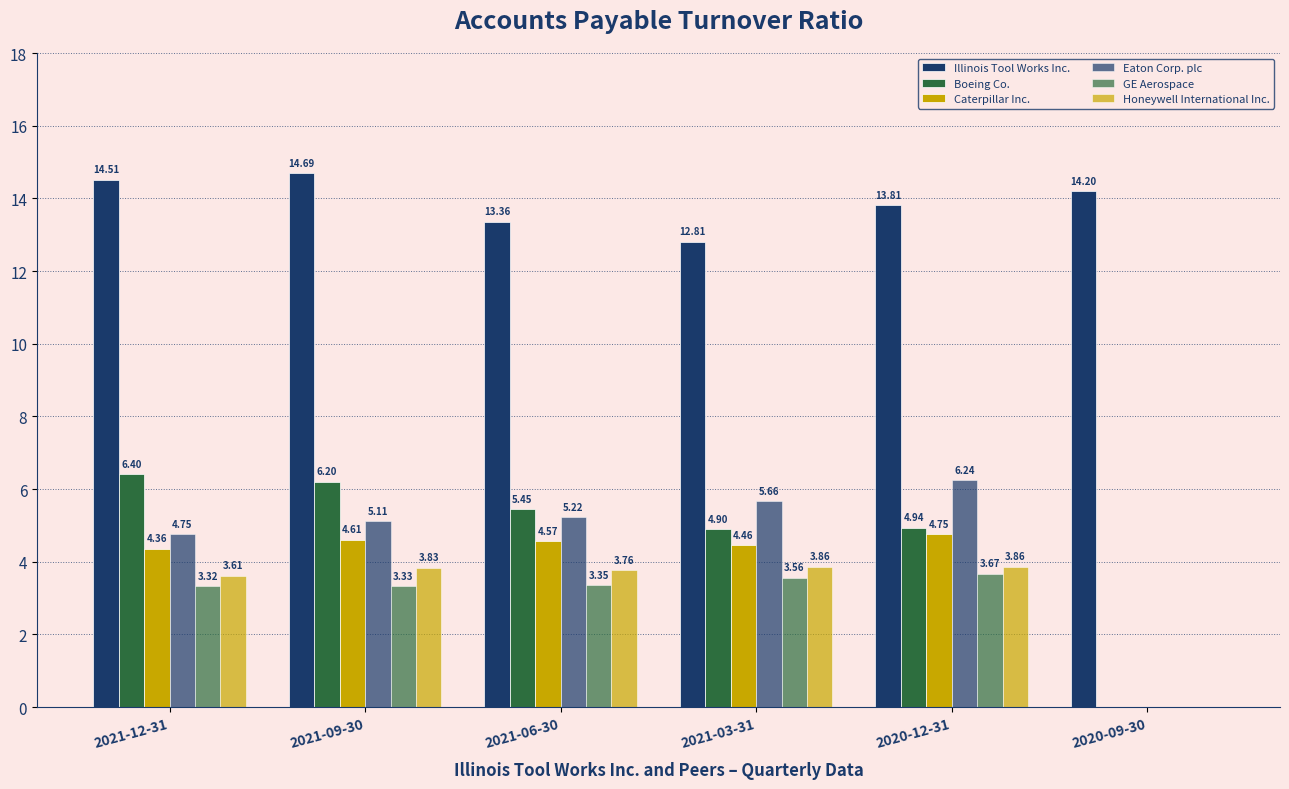

At which label is GE Aerospace closest to 1?

2020-09-30